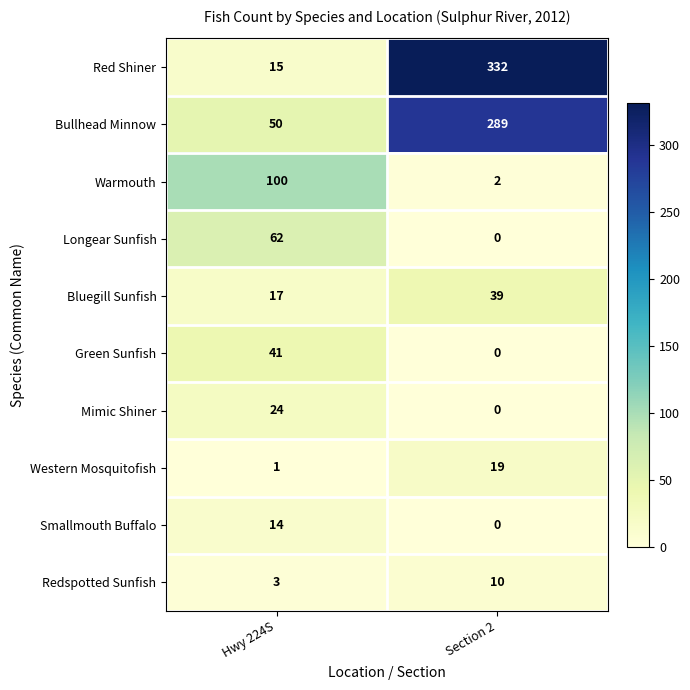

Rank the categories by Bluegill Sunfish value from lowest to highest.

Hwy 224S, Section 2